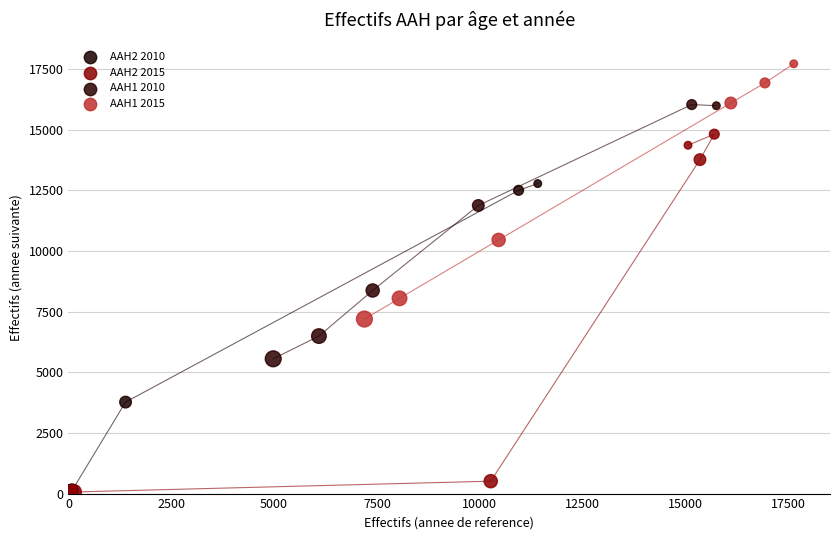

Which series has the largest Y range (max minus min)?

AAH2 2015